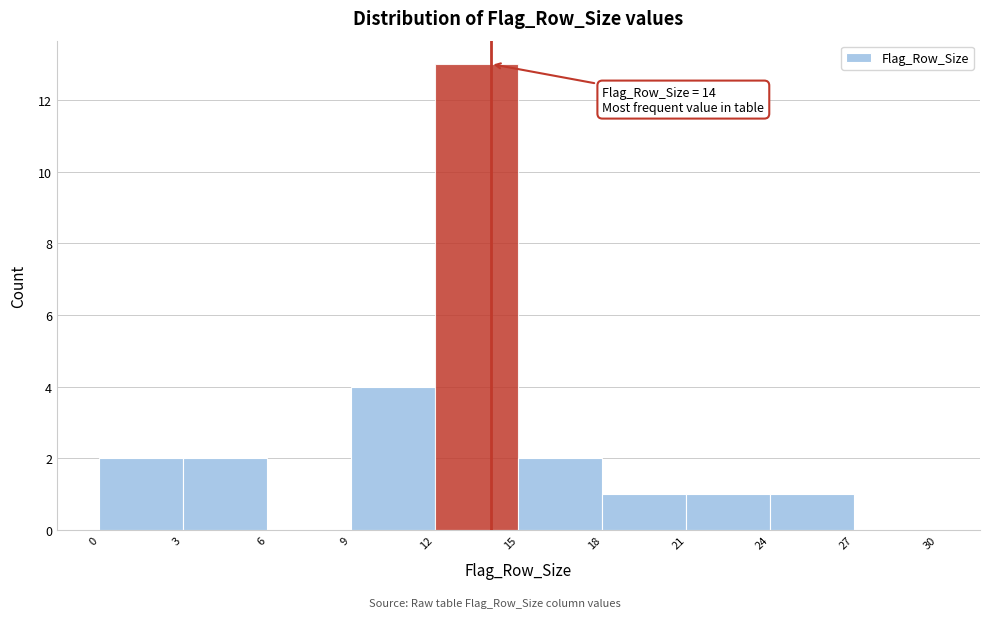

Which range on the x-axis has the tallest bar?

12 to 15